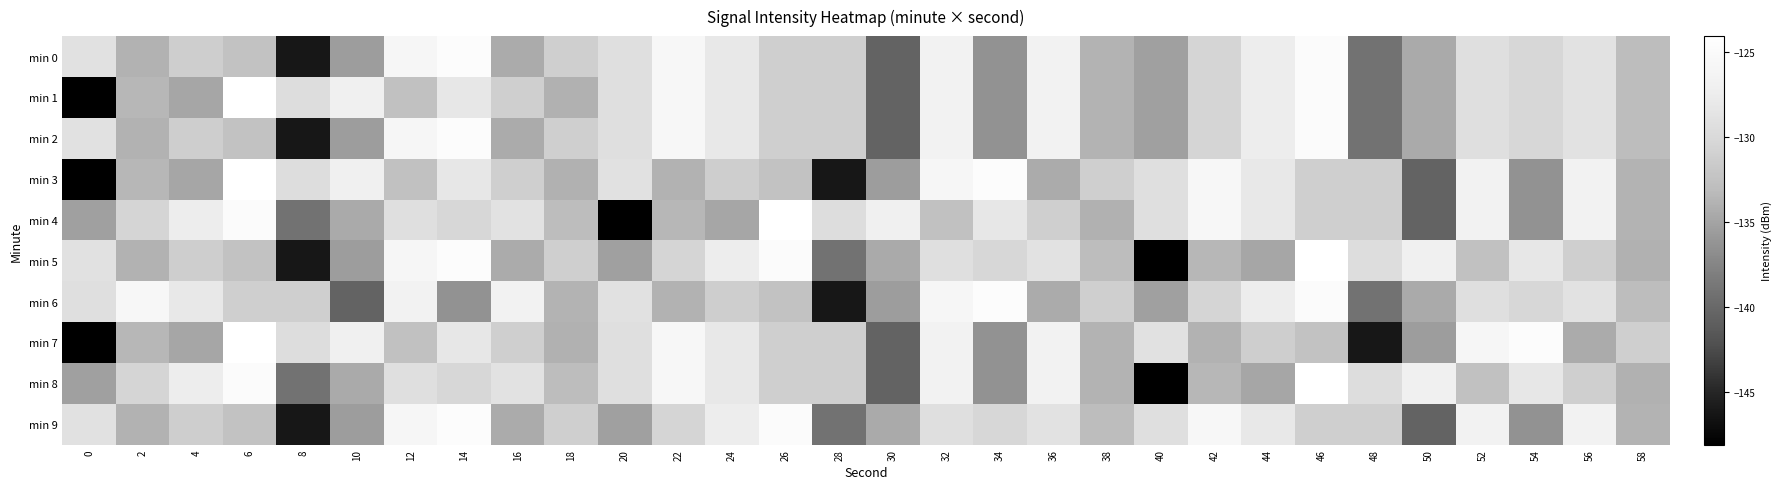

What is the difference between the highest and lowest values at 34?

11.8